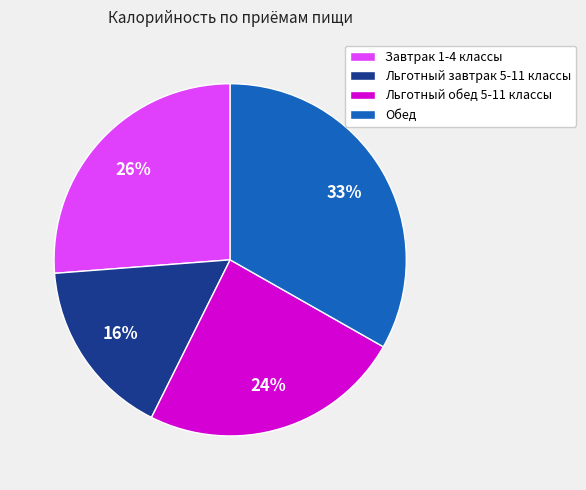

Which slice is the largest?

Обед